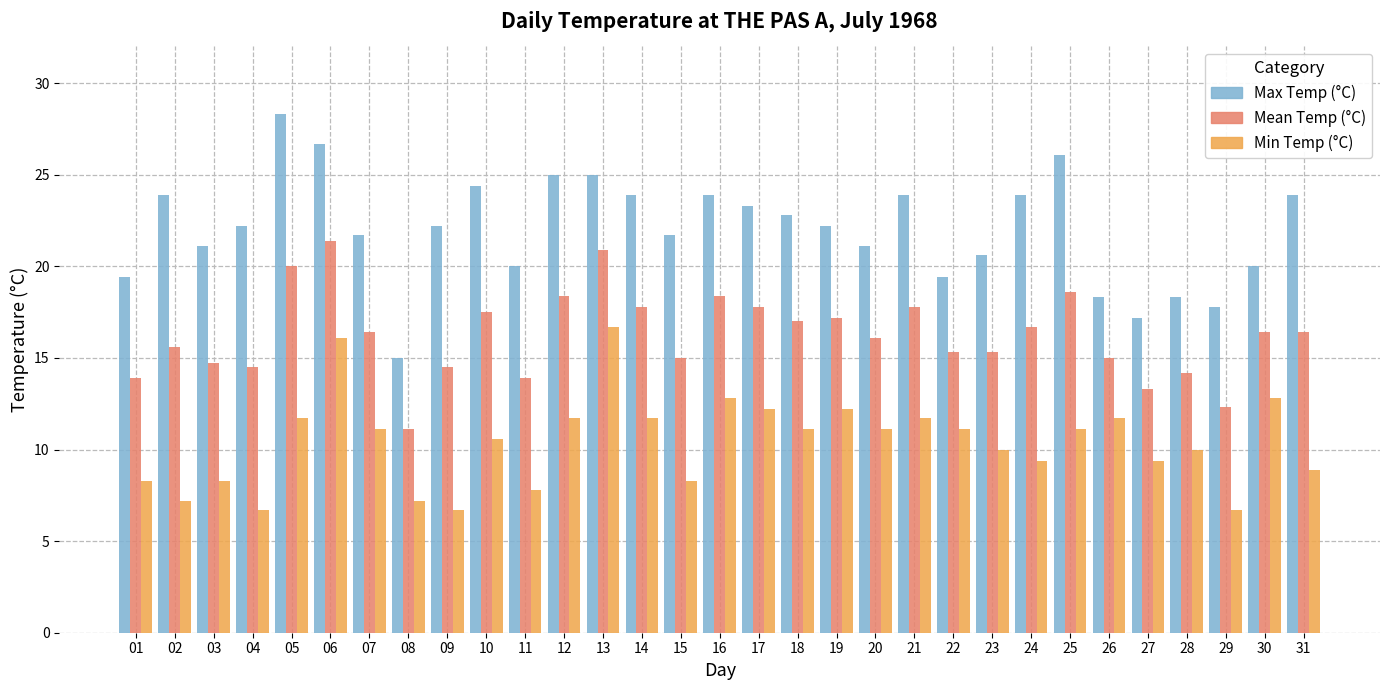

What is the difference between the Max Temp (°C) values at 20 and 12?

3.9